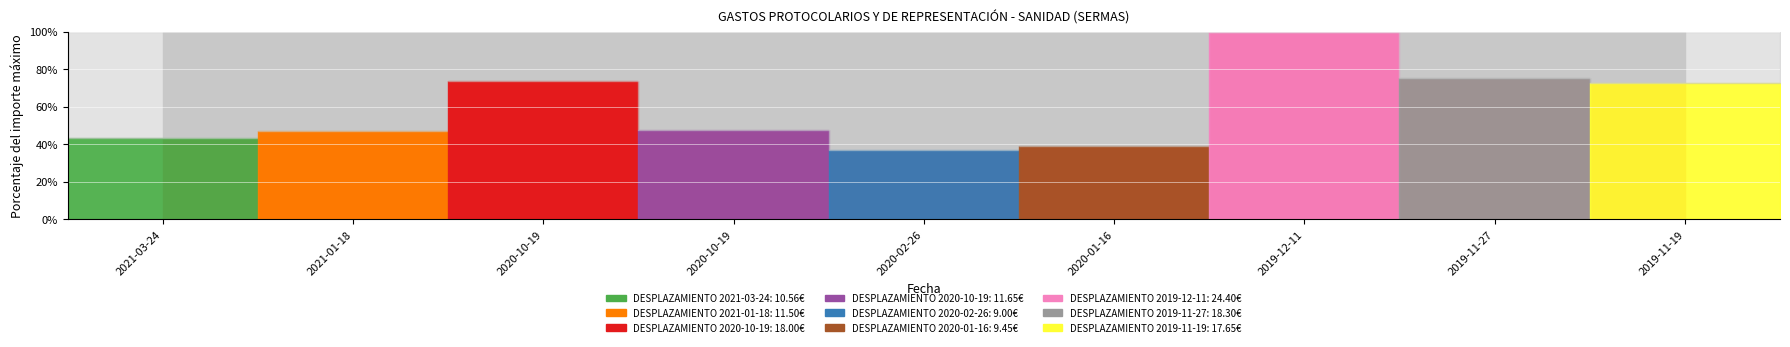

Reading right to left, what are all the values shown in this chart?

17.6	18.3	24.4	9.4	9.0	11.7	18.0	11.5	10.6